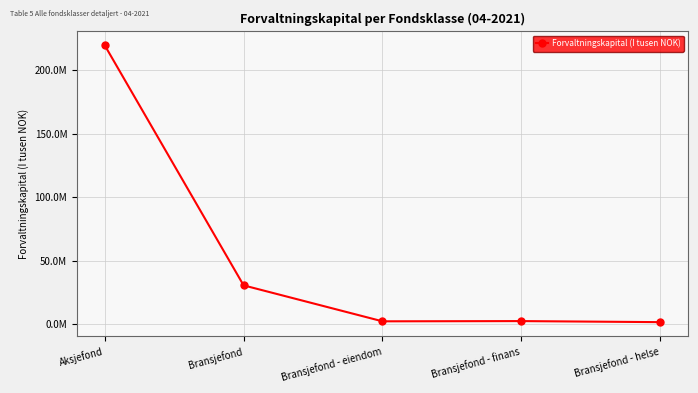

Rank the categories by value from lowest to highest.

Bransjefond - helse, Bransjefond - eiendom, Bransjefond - finans, Bransjefond, Aksjefond